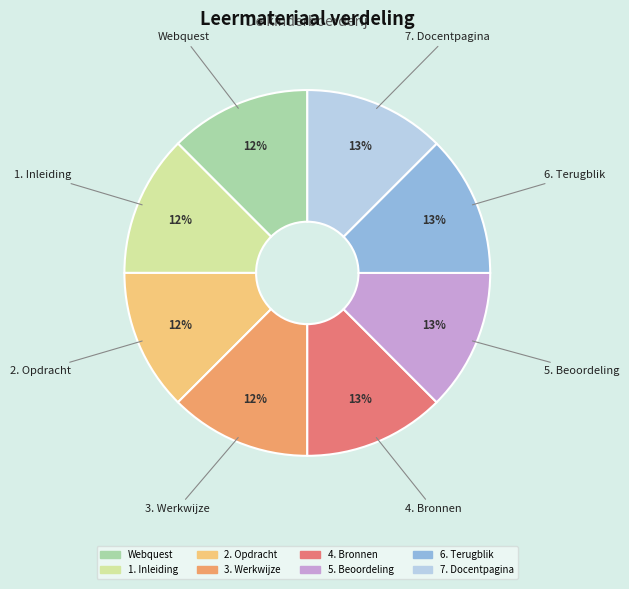

To the nearest percent, what percentage of the pie is 7. Docentpagina?

13%